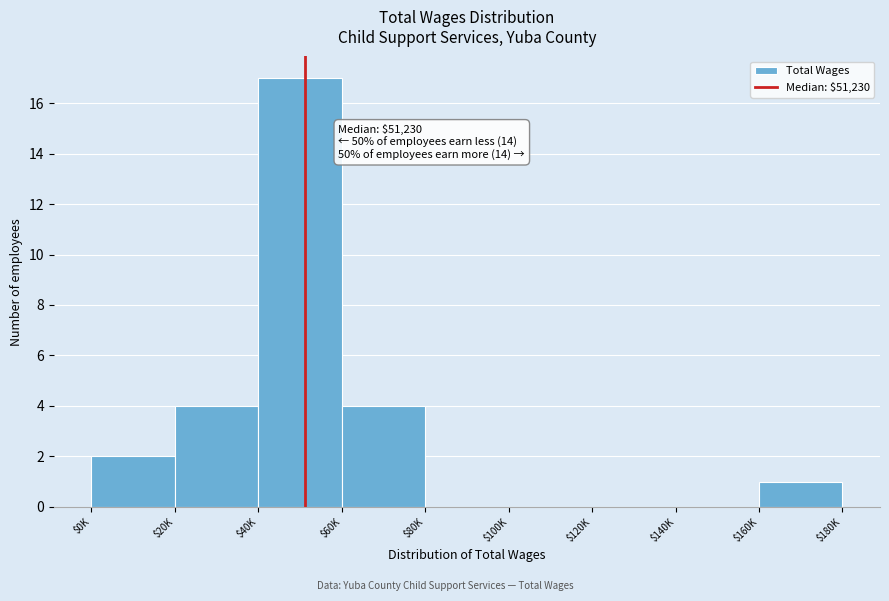

Is it true that the value at $80K is -10?

False